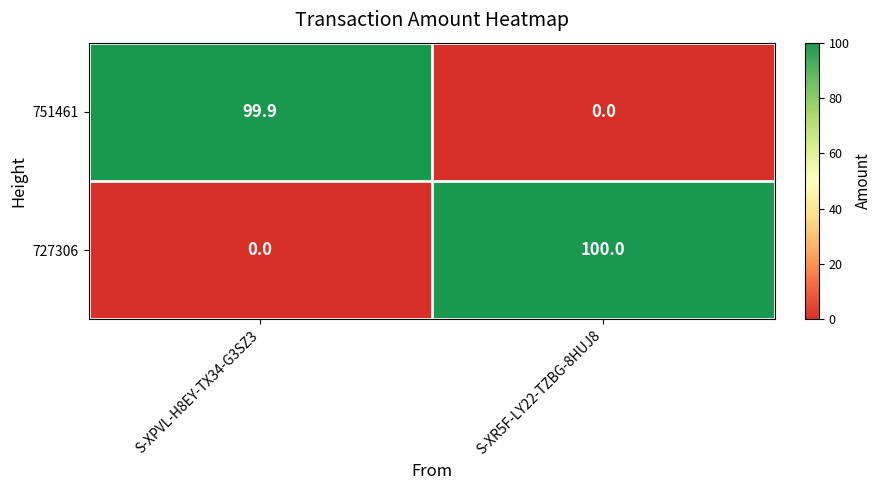

Rank the series by their maximum value, from lowest to highest.

751461, 727306